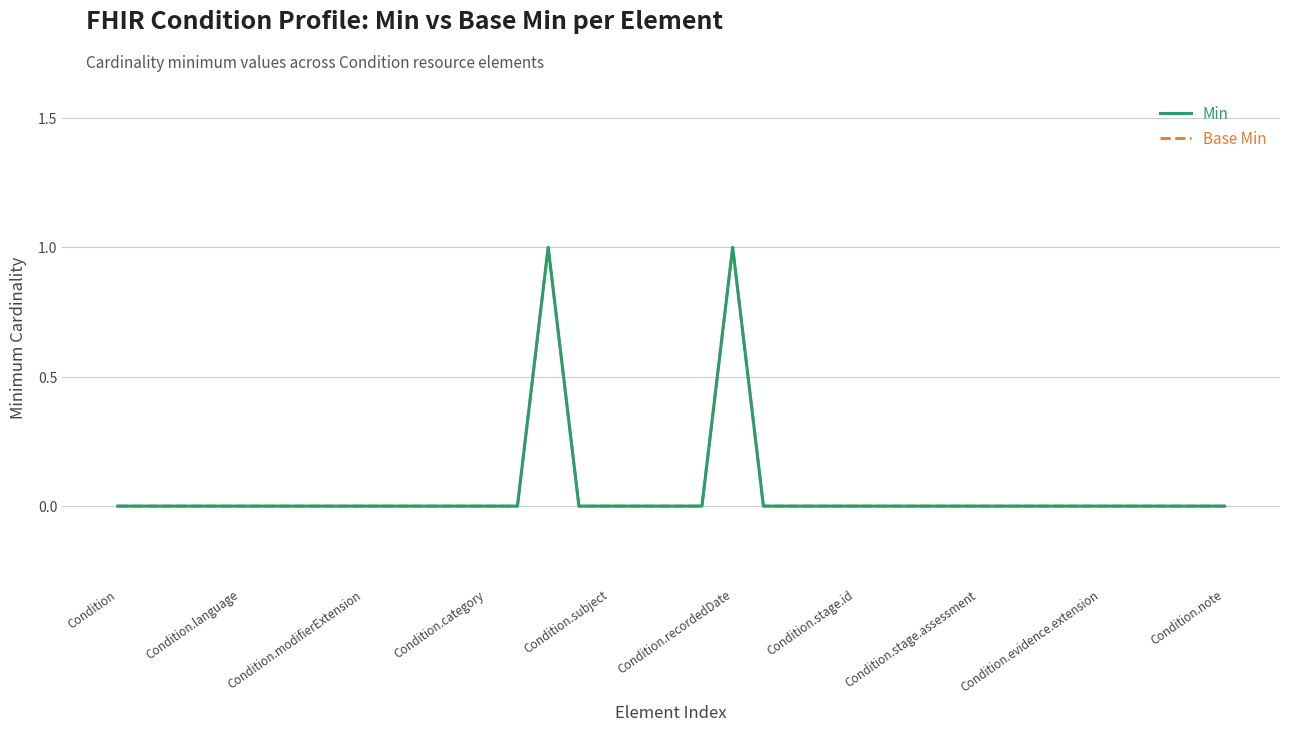

Which series has the widest spread of values?

Min